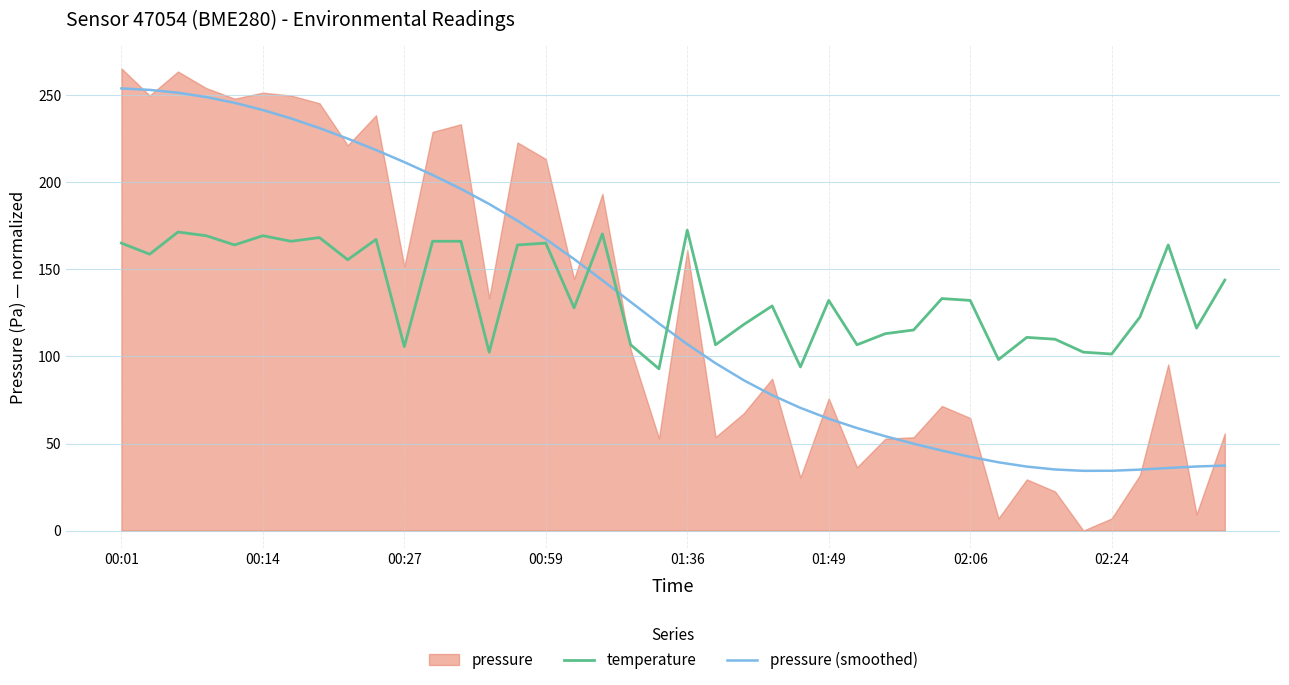

How many data points in temperature are above 132?

21